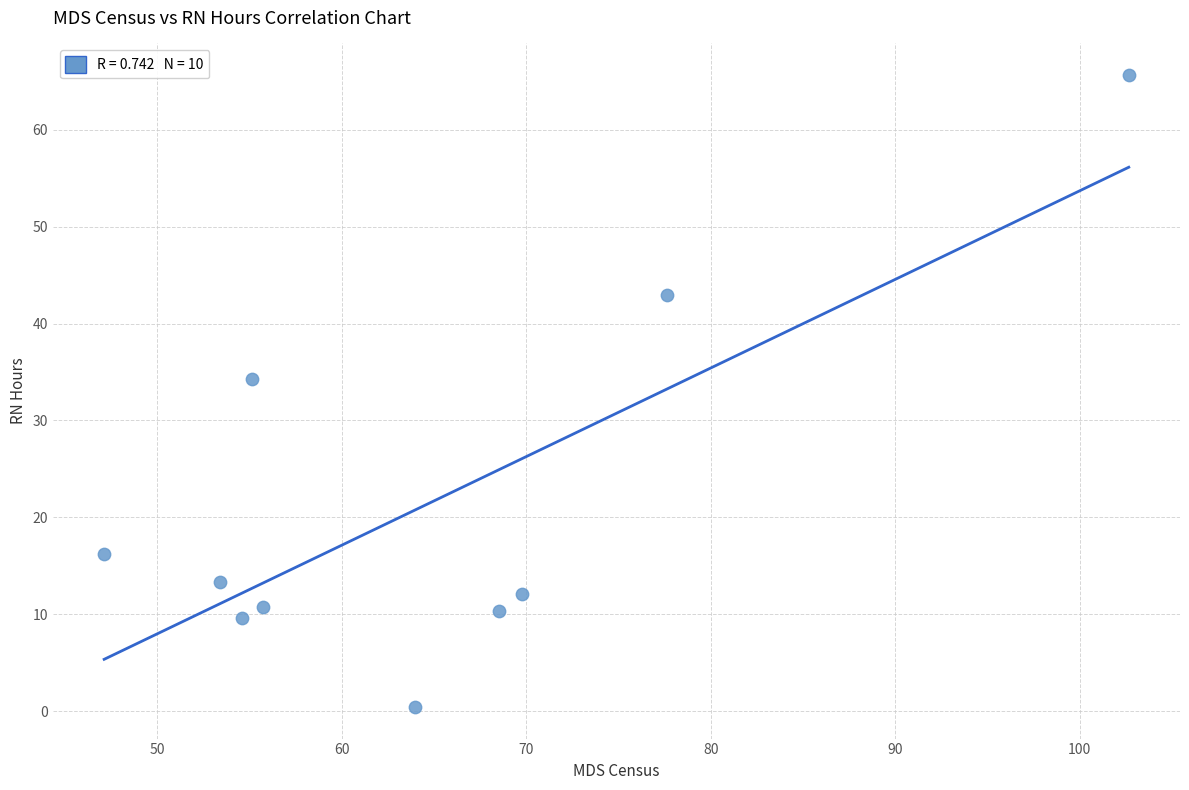

What is the average Y value?

21.6